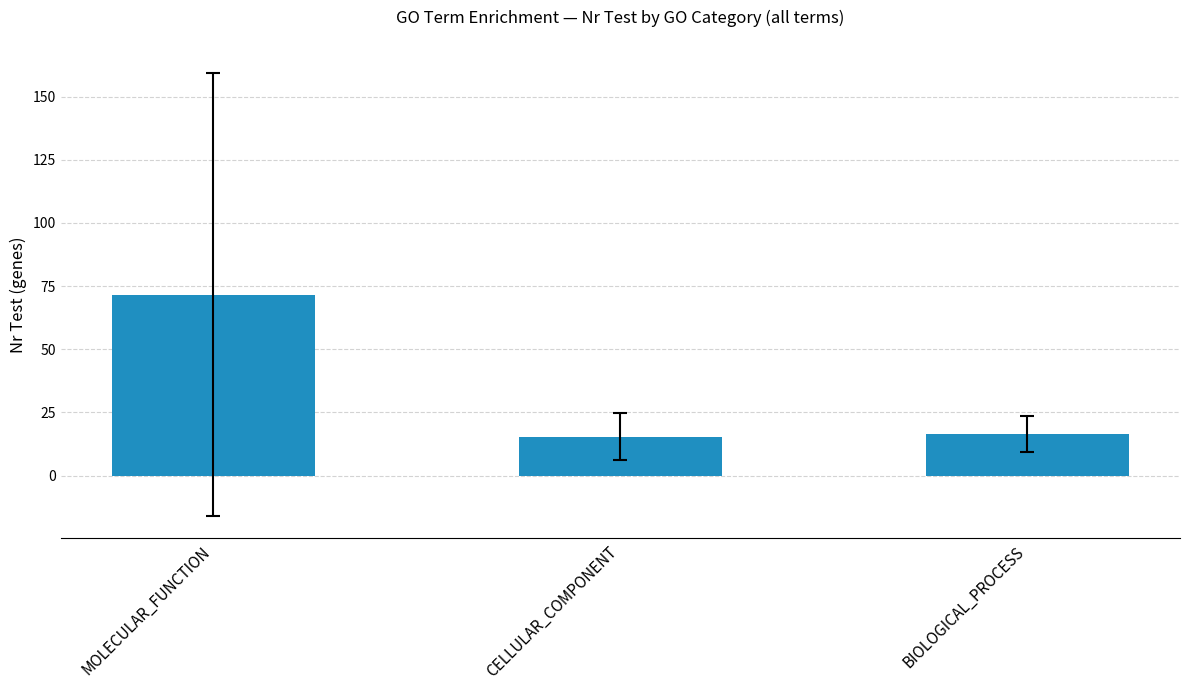

Does the chart contain any negative values?

No